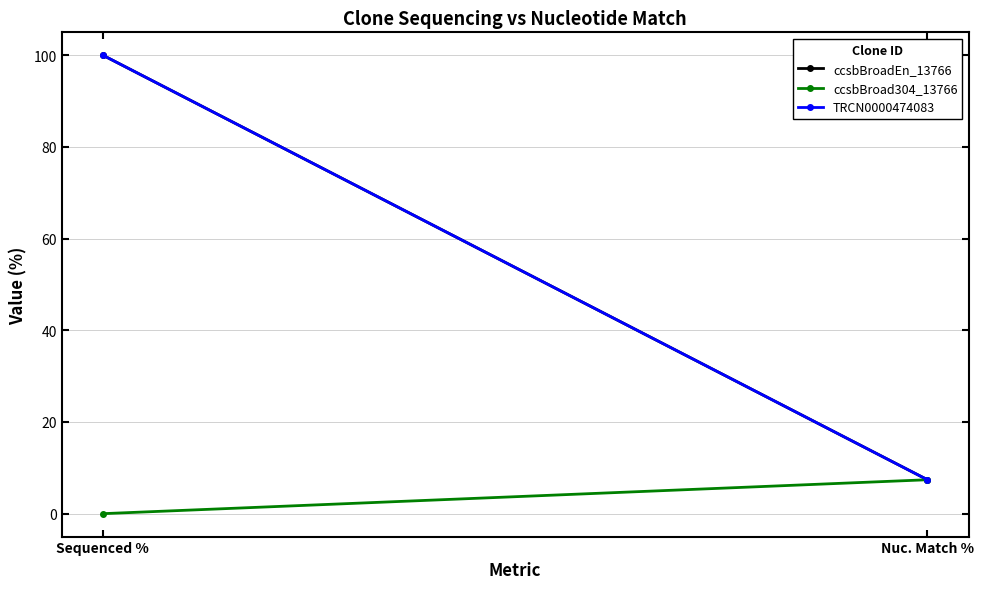

The value of ccsbBroadEn_13766 at Sequenced % is 145.4. True or false?

False